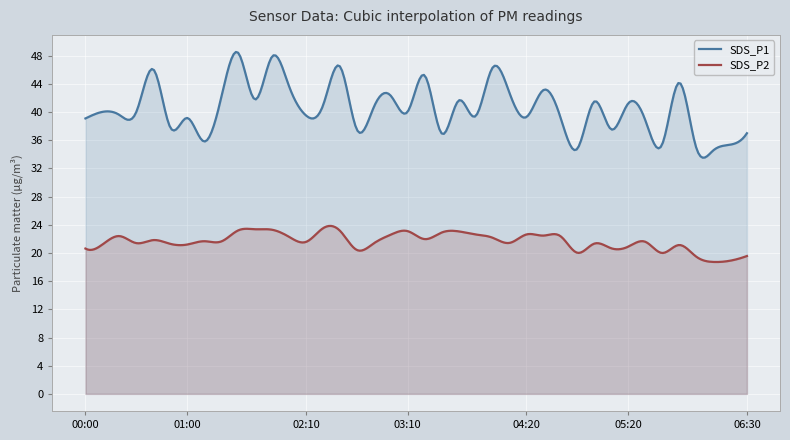

What is the spread (max minus min) of values at 04:00?

24.1